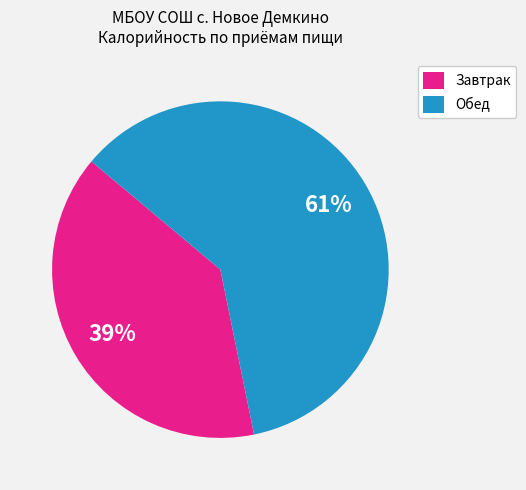

Does Обед represent more than half of the total?

Yes